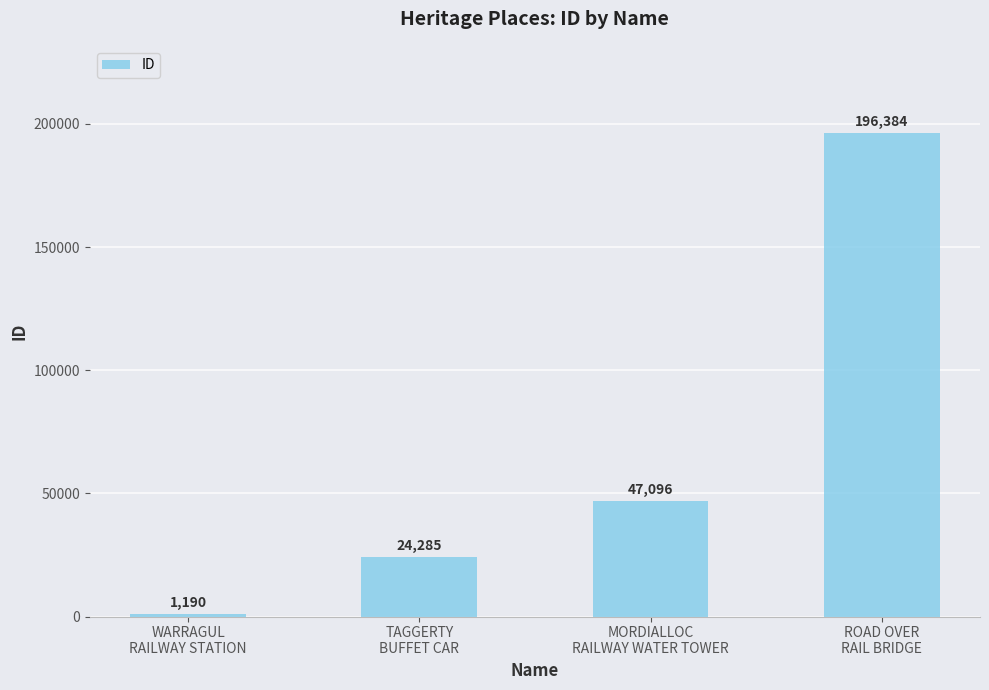

Between ROAD OVER
RAIL BRIDGE and MORDIALLOC
RAILWAY WATER TOWER, which is larger?

ROAD OVER
RAIL BRIDGE